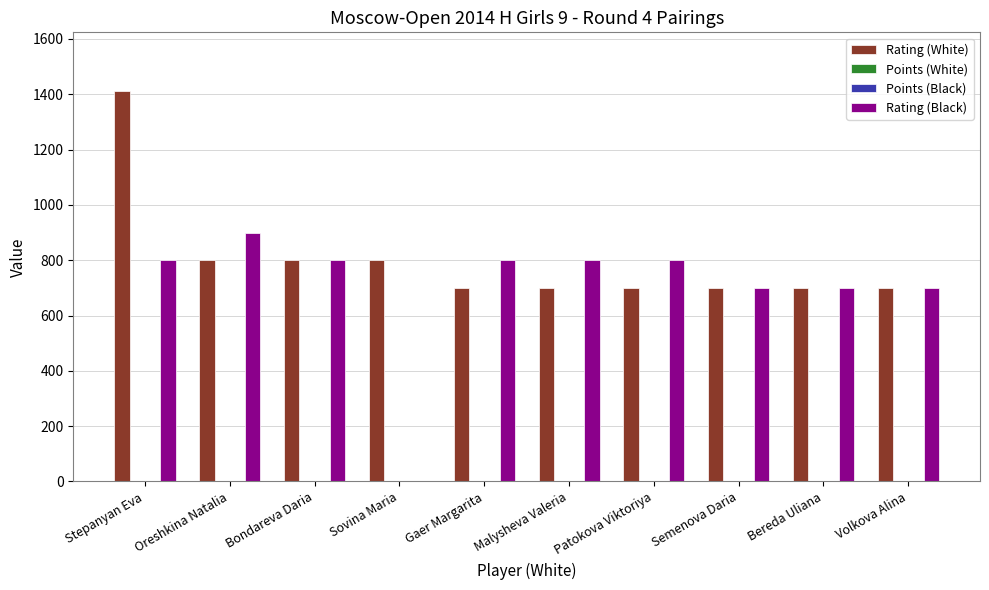

Which series has the largest total across all categories?

Rating (White)